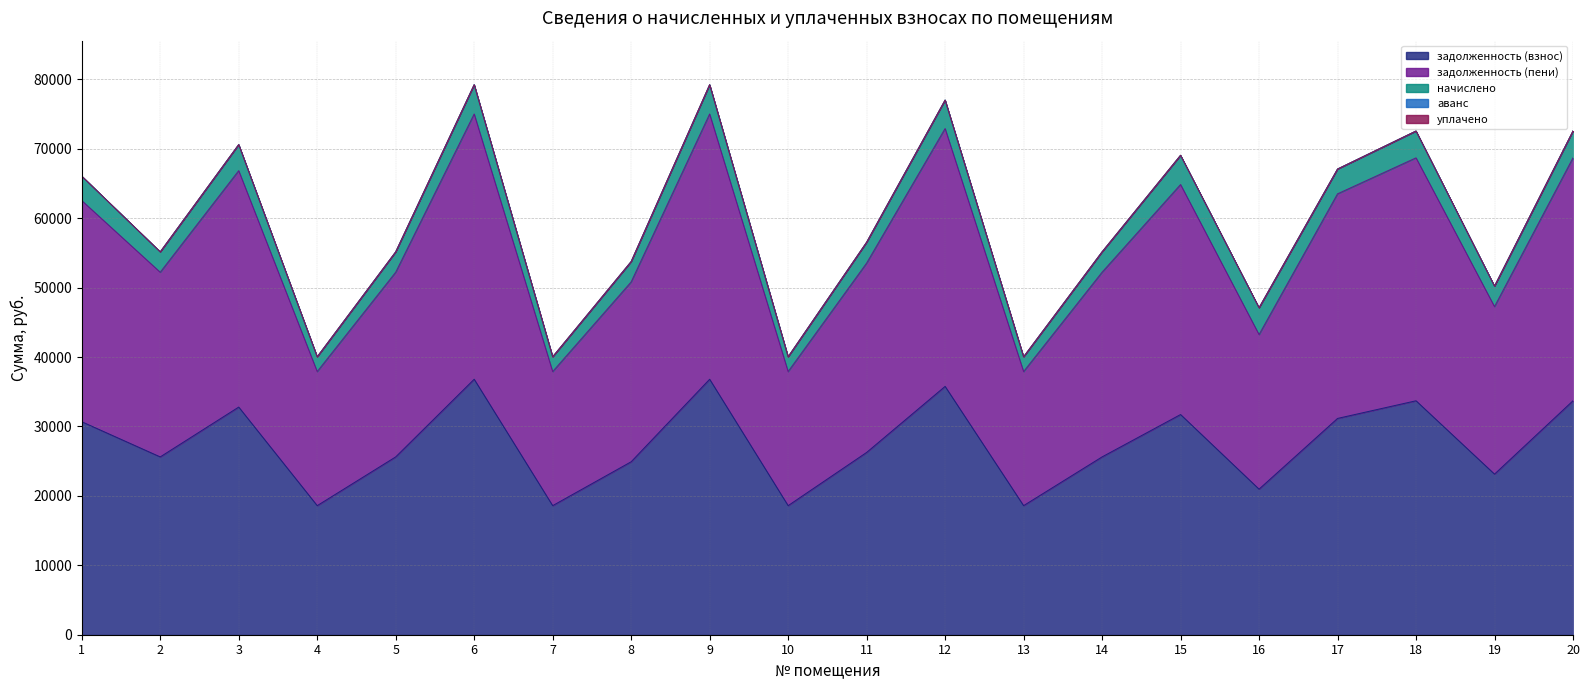

Does the chart display data point markers on the line(s)?

No